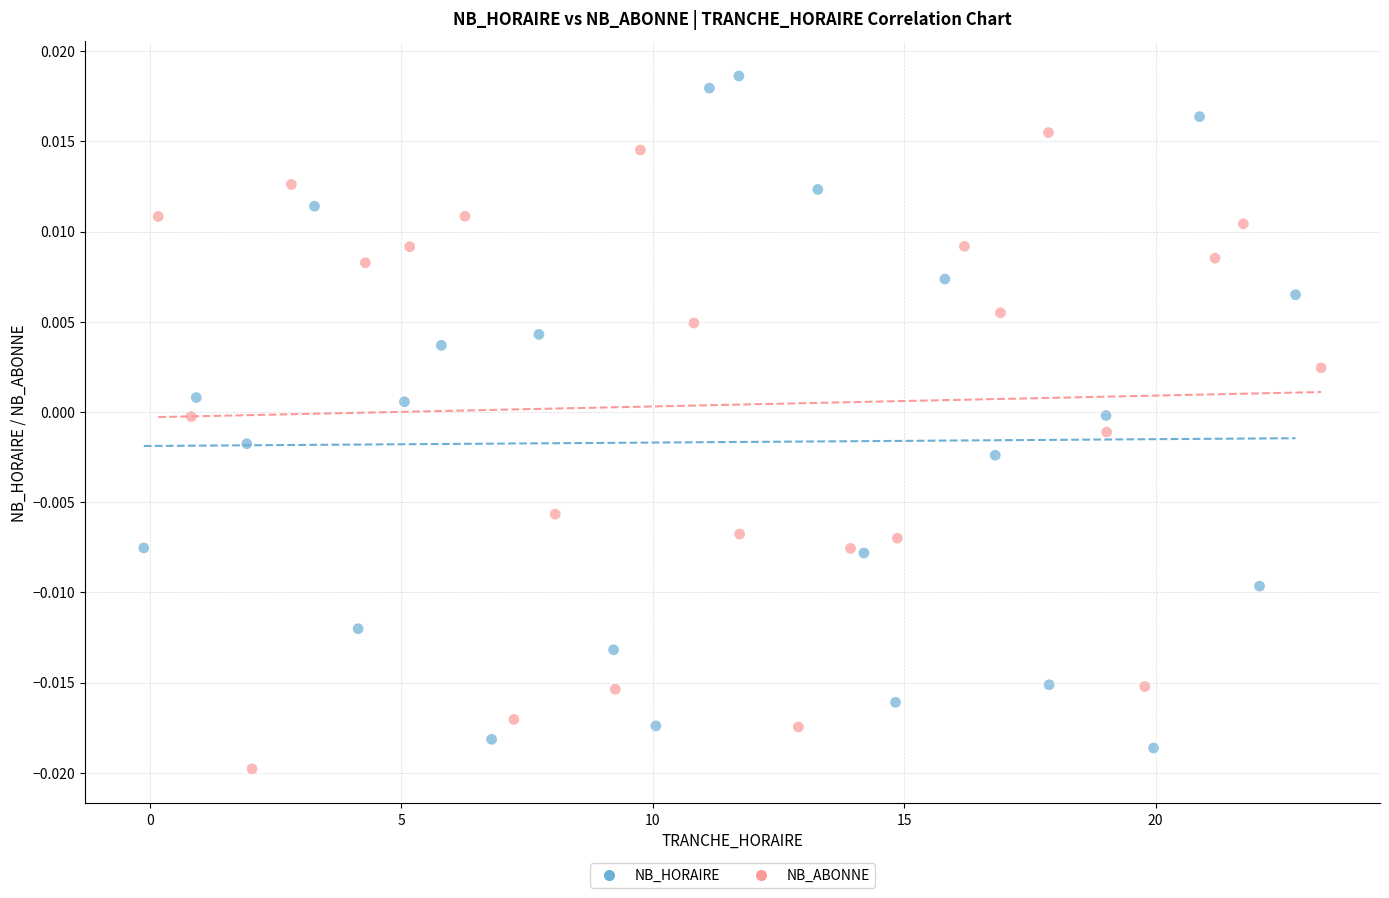

Which series contains the highest Y value?

NB_HORAIRE